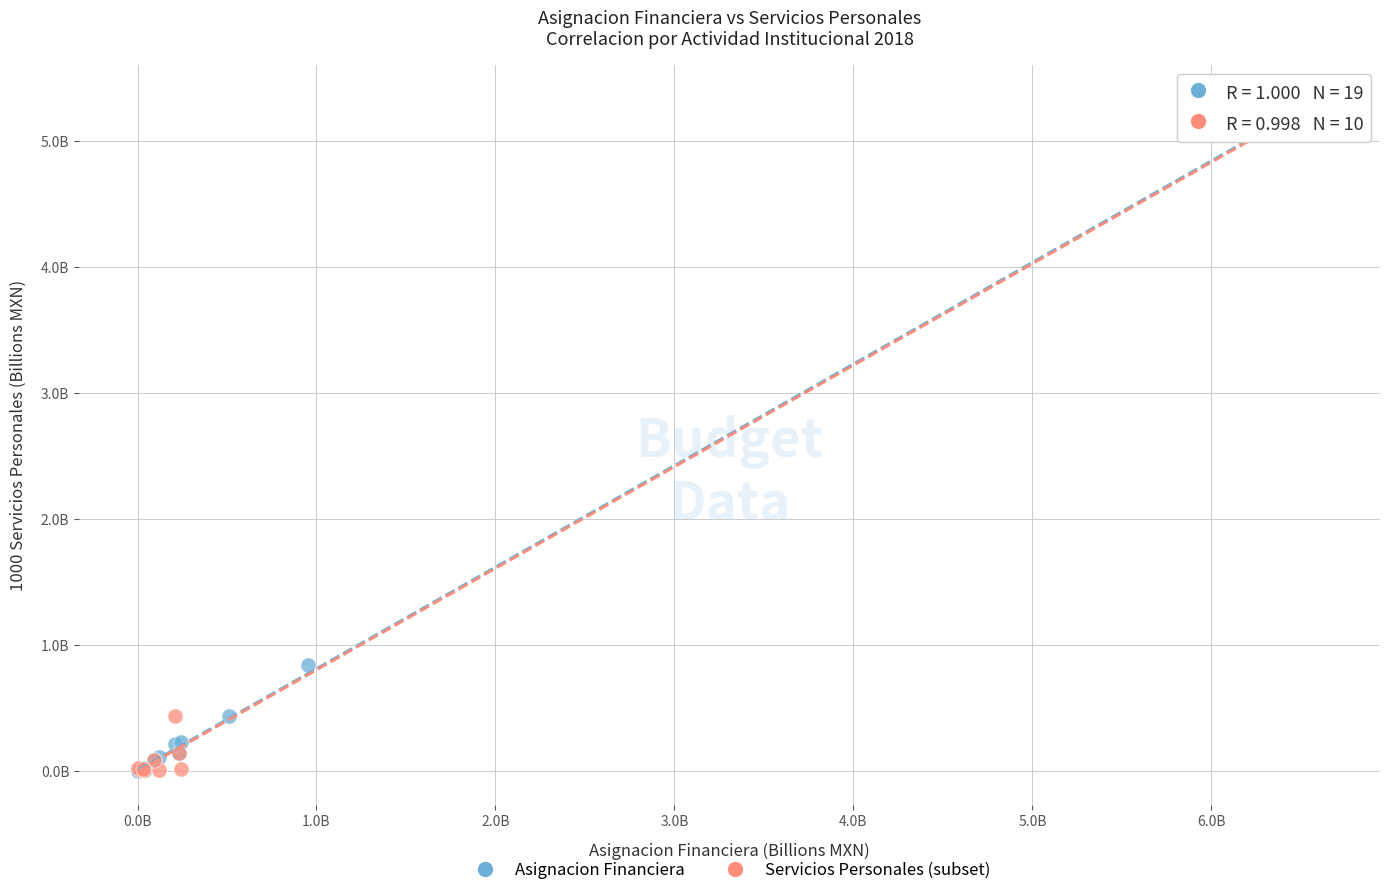

What are all the series names shown in the legend?

Asignacion Financiera, Servicios Personales (subset)